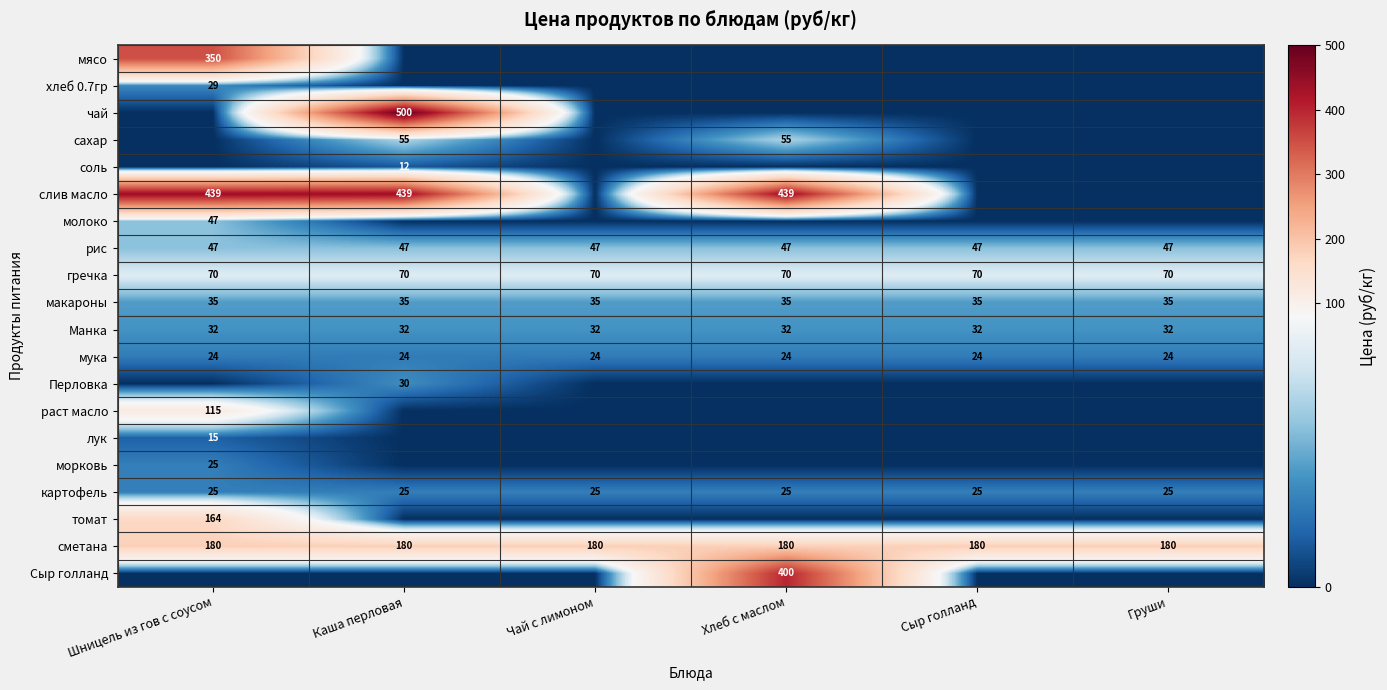

Is it true that Манка equals 52 at Груши?

False